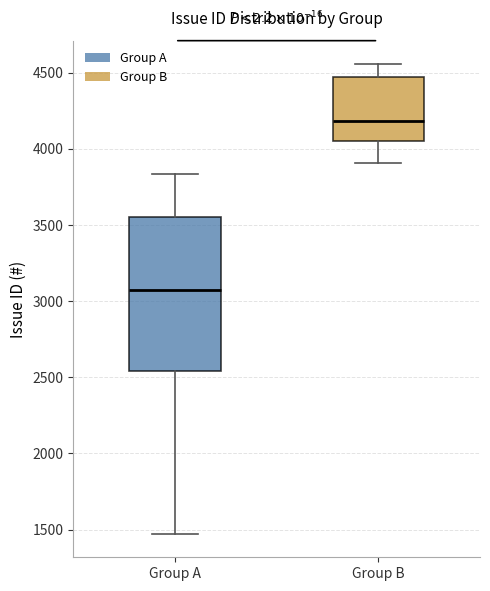

Reading left to right, transcribe this box plot: for each box, give where its median line is, the range the box spans, and where its two whiskers end, as read against the y-axis. The values are not printed on the chart, so give them approximately, as read against the axis.

Group A: median 3050, box 2550 to 3550, whiskers 1450 to 3850
Group B: median 4200, box 4050 to 4450, whiskers 3900 to 4550